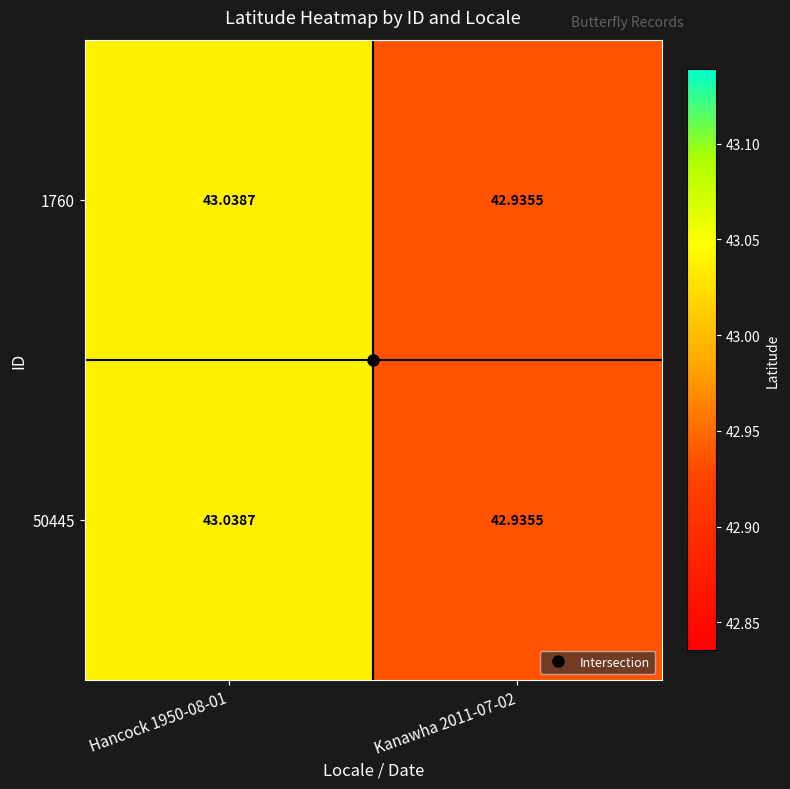

Is the value of 1760 at Kanawha 2011-07-02 greater than the value of 50445 at Hancock 1950-08-01?

No